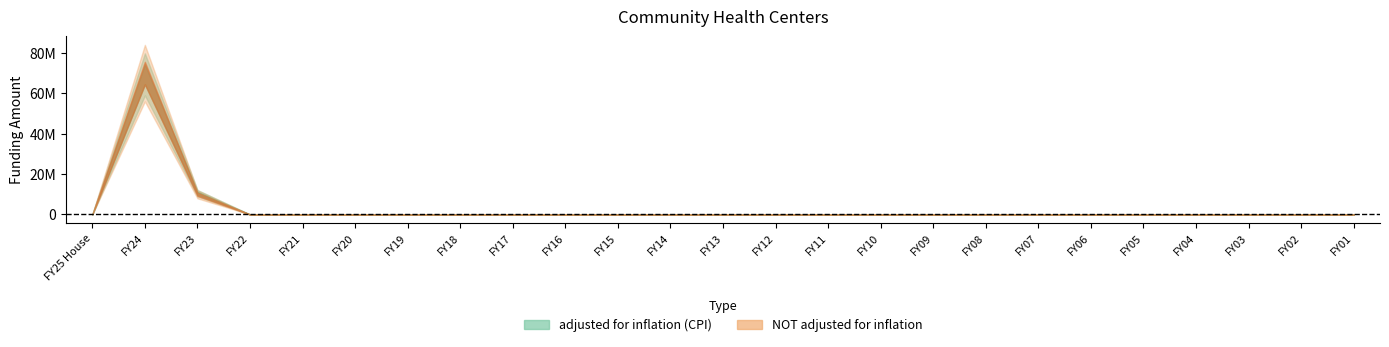

True or false: adjusted for inflation (CPI) has more than 2 points higher than both neighbors.

False